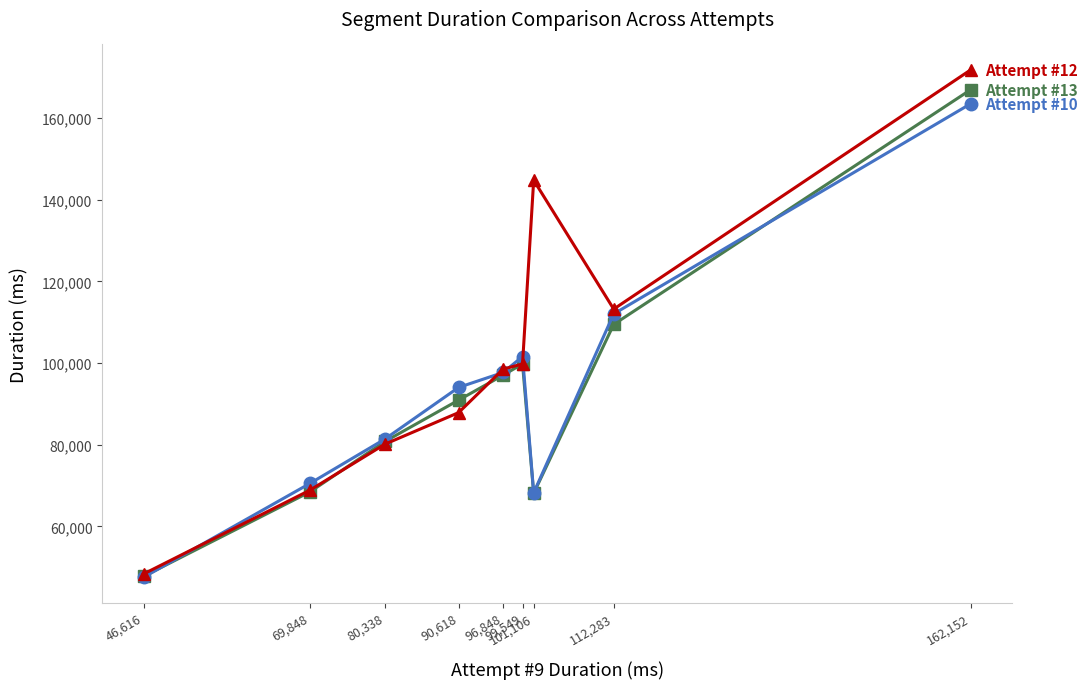

What is the maximum value shown in the chart?

171851